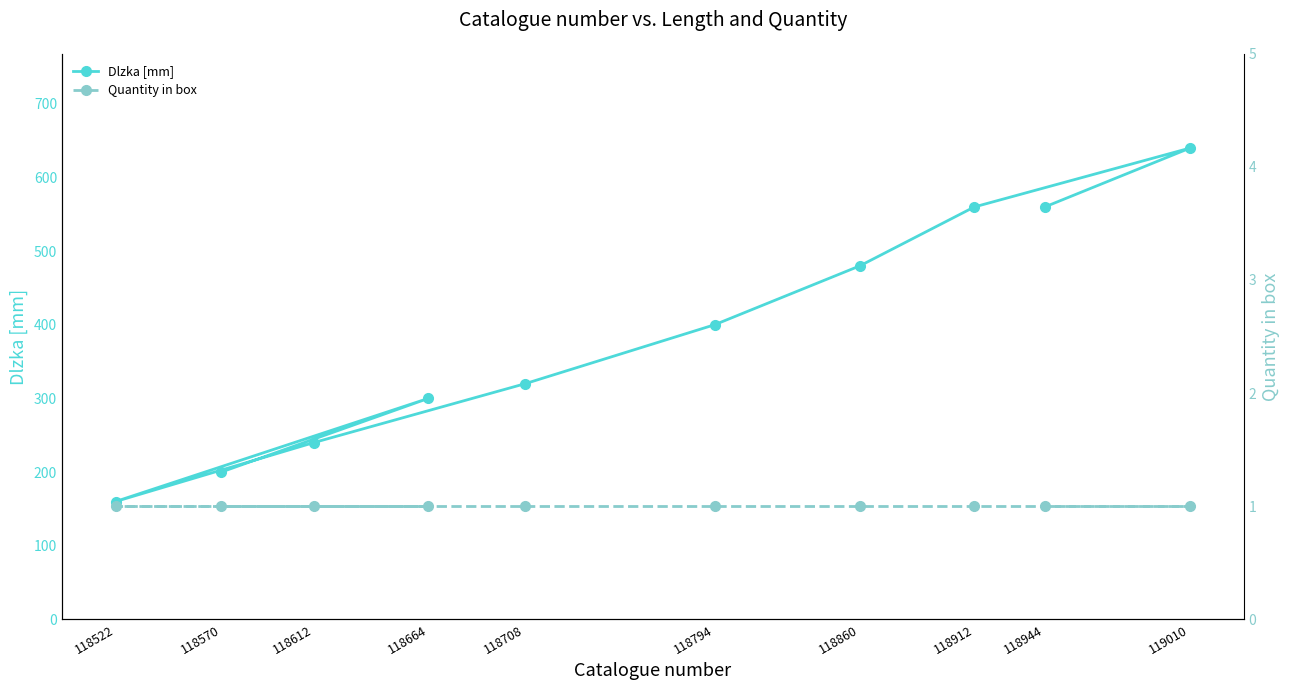

What is the minimum value for Dlzka [mm]?

160